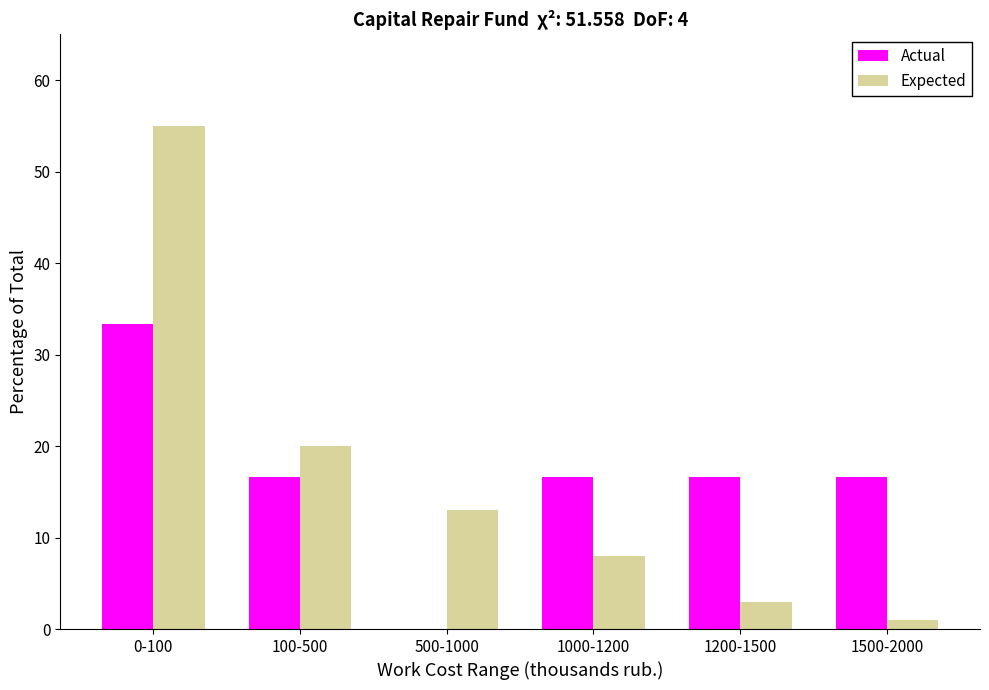

Reading left to right, extract all data points from this chart.

Actual: 0-100=33.3	100-500=16.7	500-1000=0.0	1000-1200=16.7	1200-1500=16.7	1500-2000=16.7
Expected: 0-100=55.0	100-500=20.0	500-1000=13.0	1000-1200=8.0	1200-1500=3.0	1500-2000=1.0